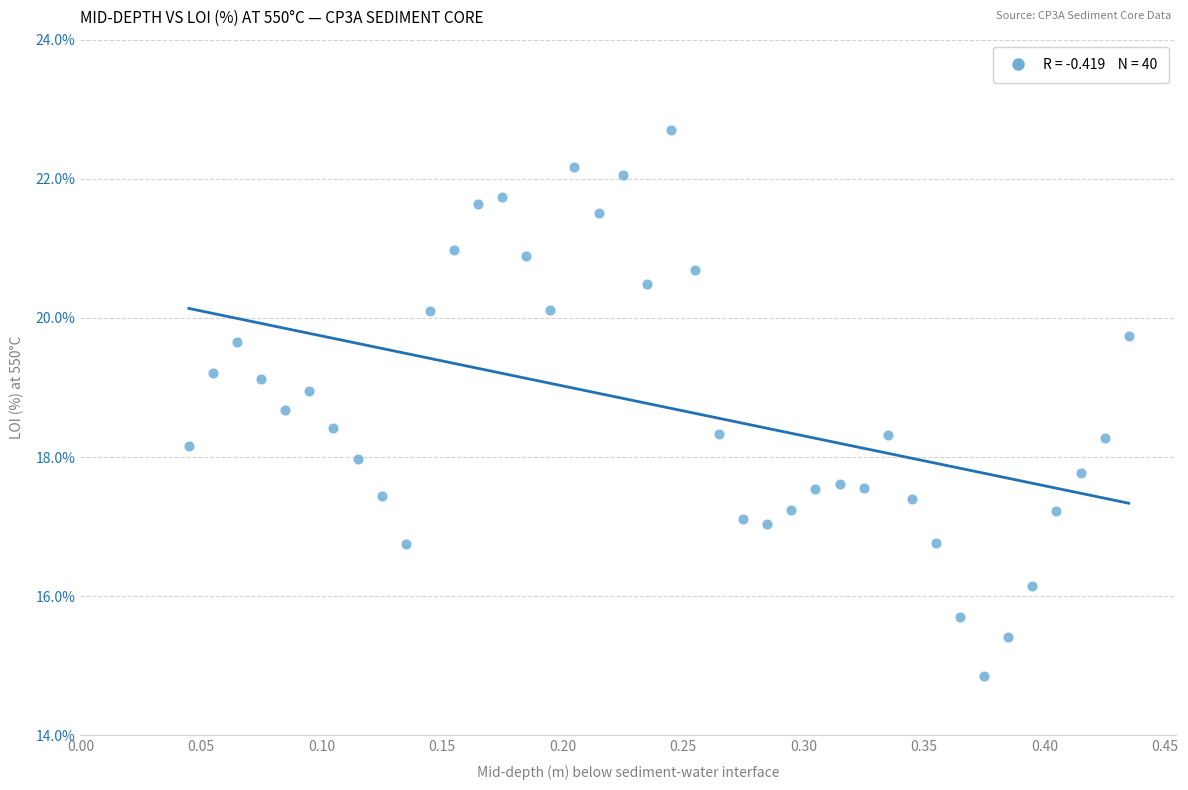

What is the range of Y values (max minus min)?

7.9